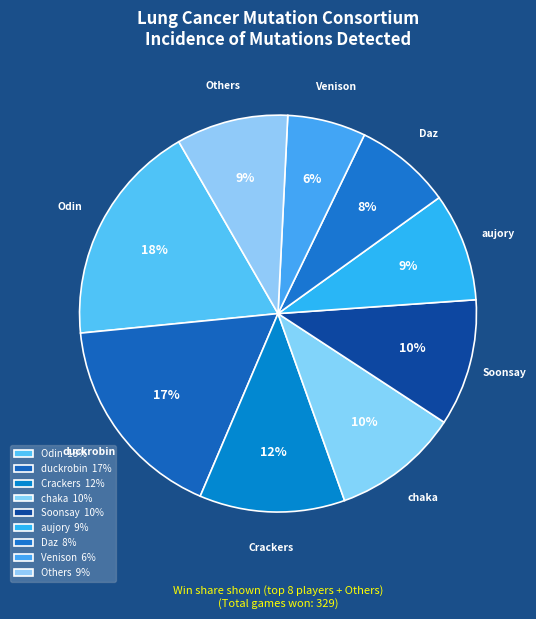

How many slices are in this pie chart?

9